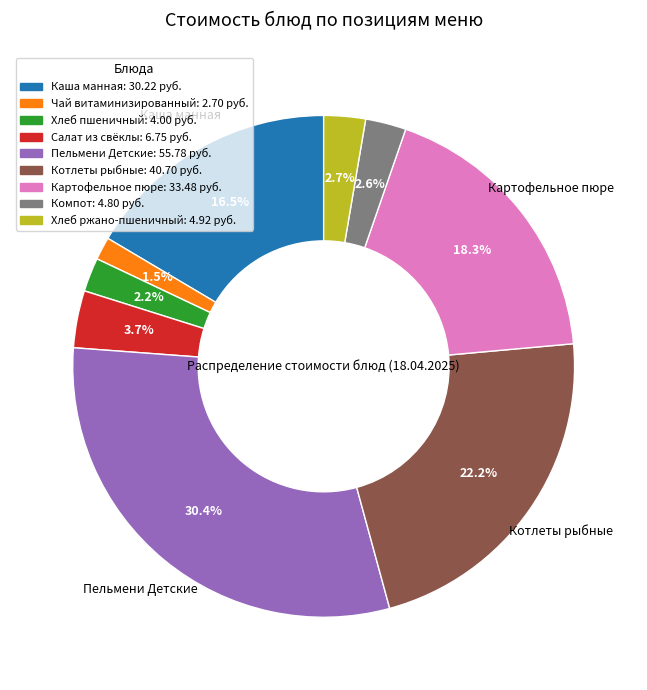

Does Картофельное пюре represent more than half of the total?

No